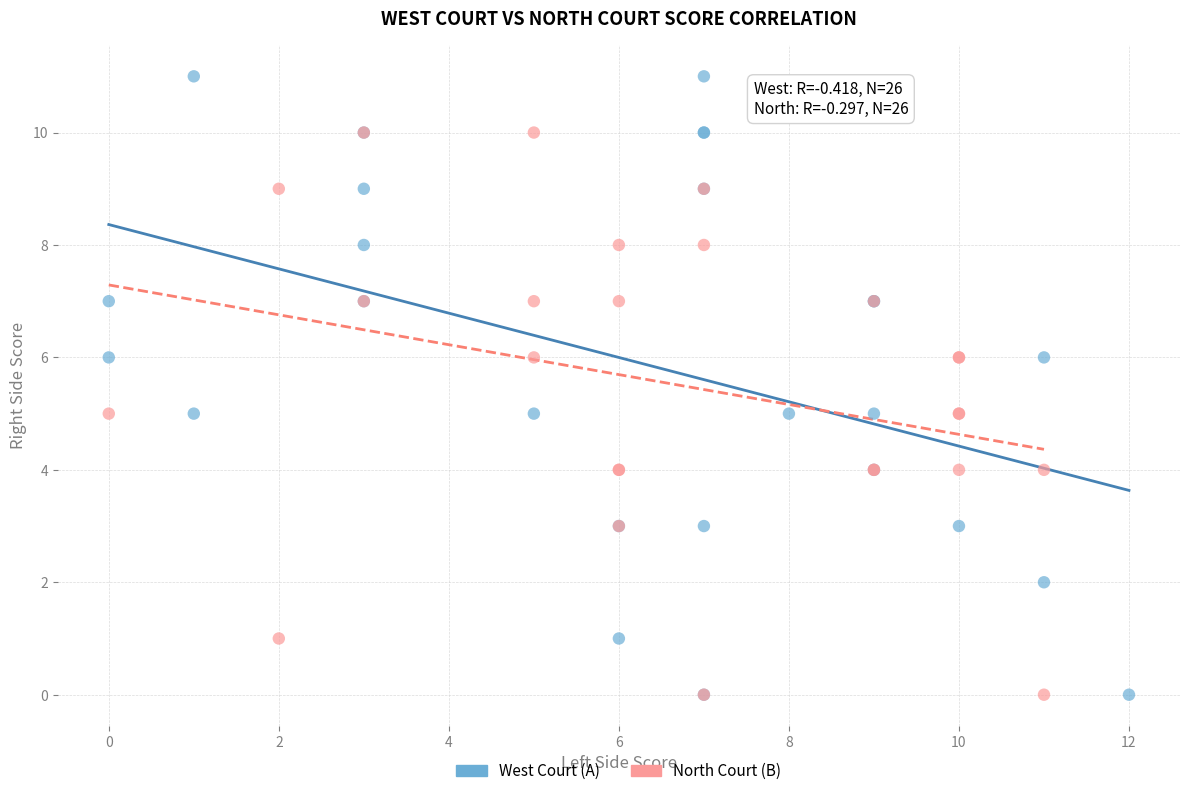

Which series has the widest spread of Y values?

West Court (A)